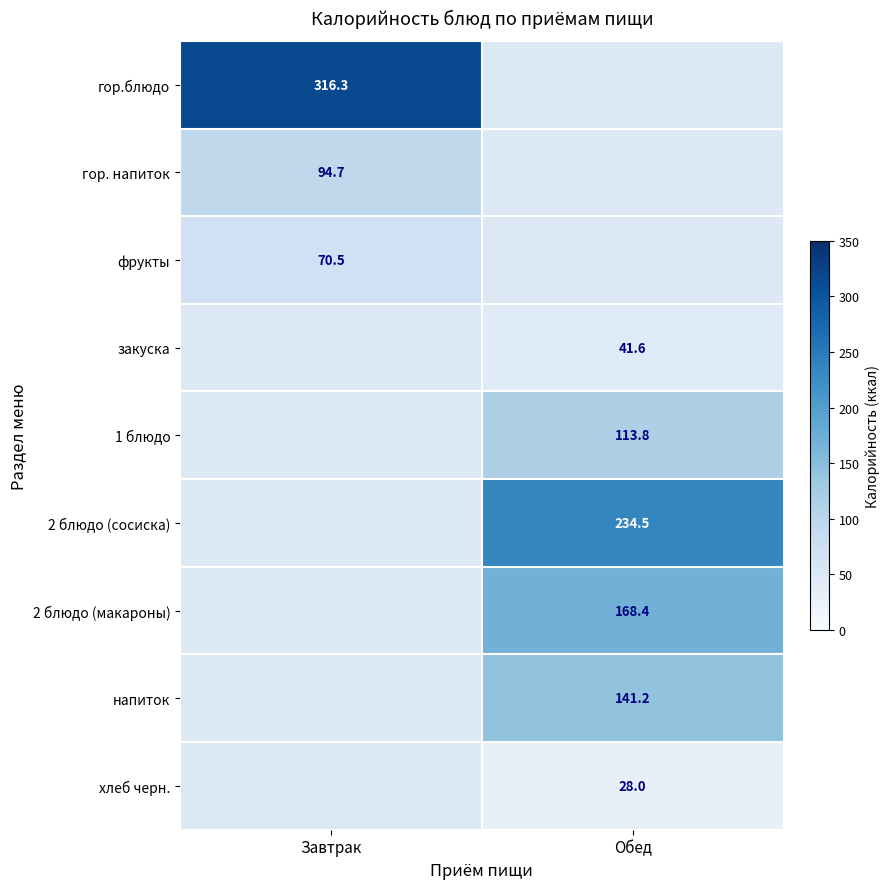

The 2 блюдо (сосиска) series shows 108.7 at Обед. True or false?

False